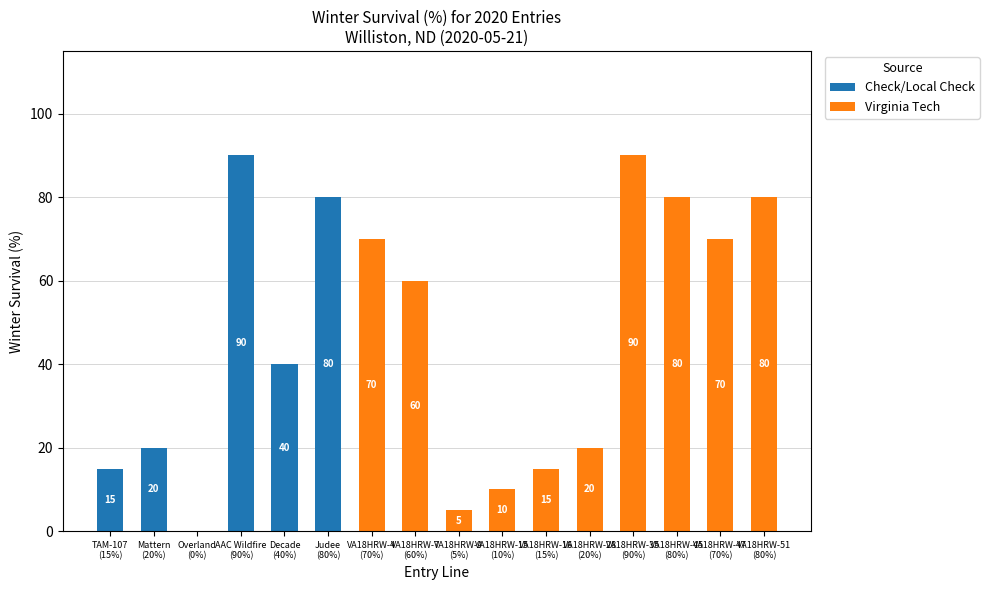

What is the sum of all Check/Local Check values?

245